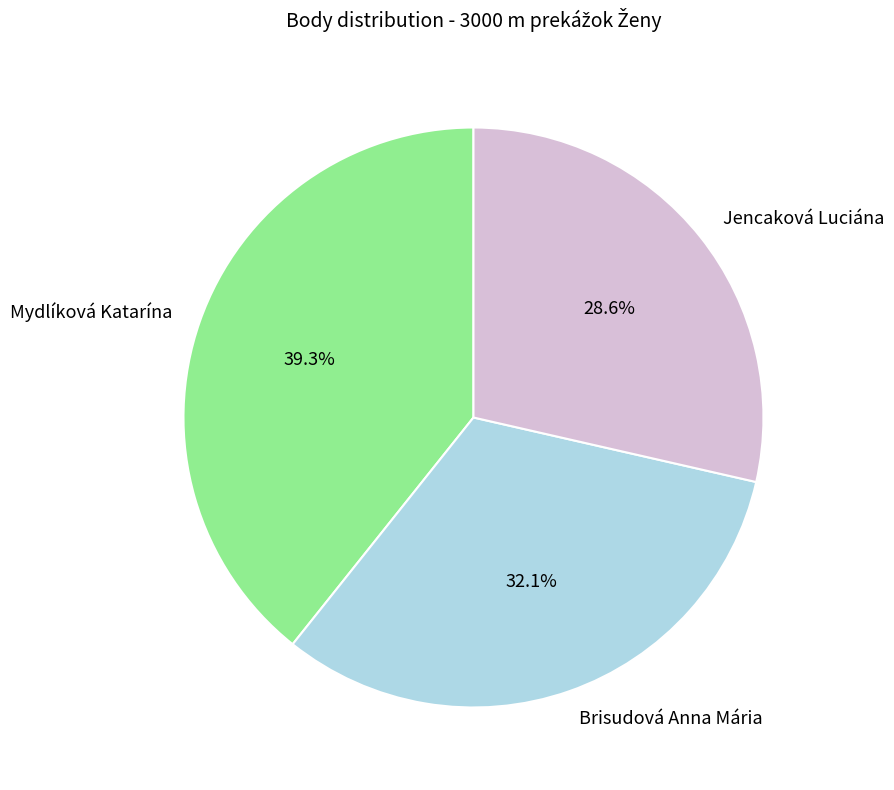

Is it true that Jencaková Luciána is 29% of the pie?

True